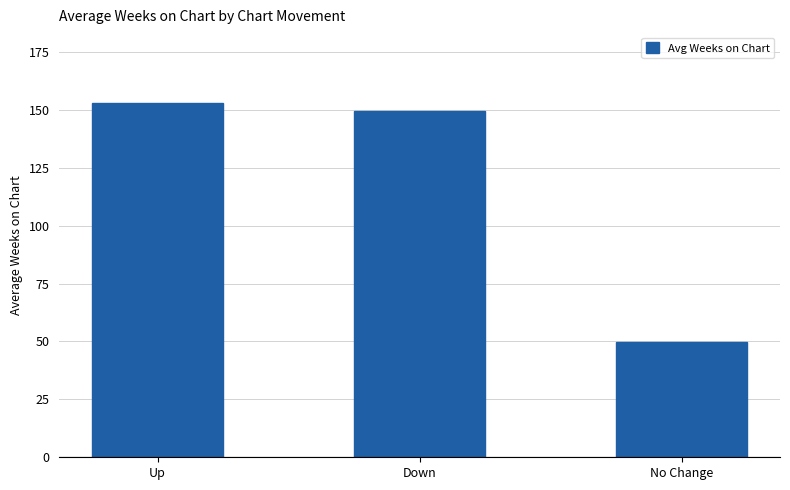

Where does the data first go above 149?

Up